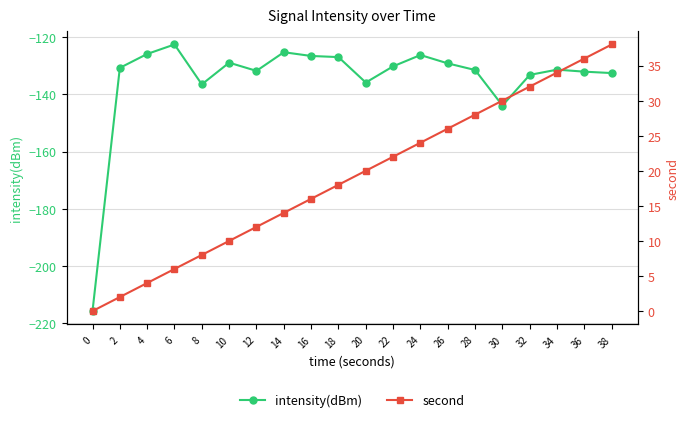

Reading left to right, list all the values displayed in this chart.

intensity(dBm): 0=-215.9	2=-130.7	4=-125.8	6=-122.5	8=-136.5	10=-128.9	12=-131.7	14=-125.2	16=-126.5	18=-126.9	20=-135.8	22=-130.2	24=-126.2	26=-129.1	28=-131.4	30=-143.9	32=-133.2	34=-131.3	36=-132.0	38=-132.5
second: 0=0.0	2=2.0	4=4.0	6=6.0	8=8.0	10=10.0	12=12.0	14=14.0	16=16.0	18=18.0	20=20.0	22=22.0	24=24.0	26=26.0	28=28.0	30=30.0	32=32.0	34=34.0	36=36.0	38=38.0